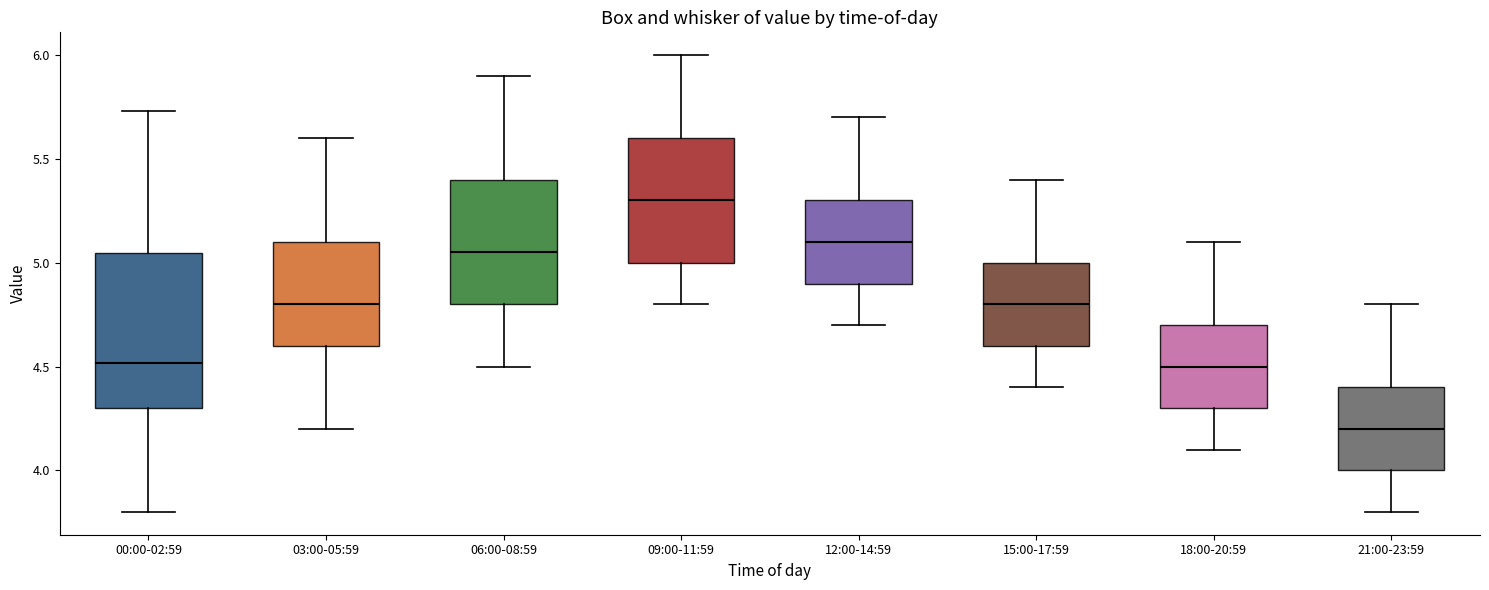

Reading left to right, read every box against the y-axis: the position of its median line, the range the box covers, and the ends of its whiskers. The values are not printed on the chart, so give them approximately, as read against the axis.

00:00-02:59: median 4.50, box 4.30 to 5.05, whiskers 3.80 to 5.75
03:00-05:59: median 4.80, box 4.60 to 5.10, whiskers 4.20 to 5.60
06:00-08:59: median 5.05, box 4.80 to 5.40, whiskers 4.50 to 5.90
09:00-11:59: median 5.30, box 5.00 to 5.60, whiskers 4.80 to 6.00
12:00-14:59: median 5.10, box 4.90 to 5.30, whiskers 4.70 to 5.70
15:00-17:59: median 4.80, box 4.60 to 5.00, whiskers 4.40 to 5.40
18:00-20:59: median 4.50, box 4.30 to 4.70, whiskers 4.10 to 5.10
21:00-23:59: median 4.20, box 4.00 to 4.40, whiskers 3.80 to 4.80